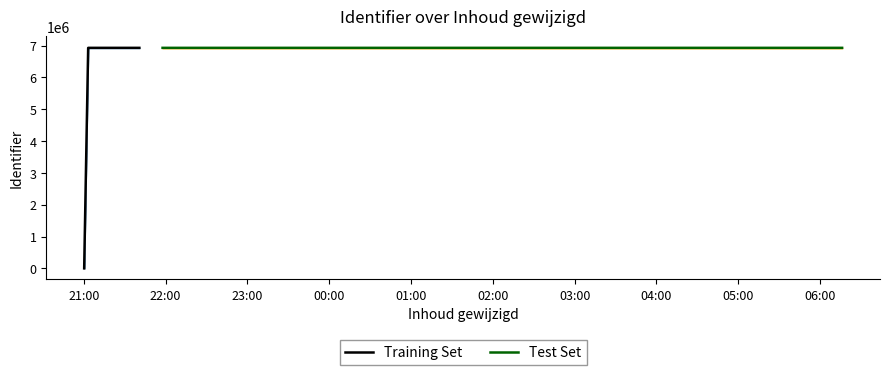

Reading left to right, list all the values displayed in this chart.

2021-11-21 21:00:16=0	2021-11-21 21:03:12=6928164	2021-11-21 21:03:12=6928169	2021-11-21 21:28:29=6928178	2021-11-21 21:29:32=6928196	2021-11-21 21:29:48=6928198	2021-11-21 21:32:02=6928170	2021-11-21 21:36:25=6928179	2021-11-21 21:40:44=6928182	2021-11-21 21:57:46=6928216	2021-11-21 21:57:59=6928162	2021-11-22 06:16:14=6928175